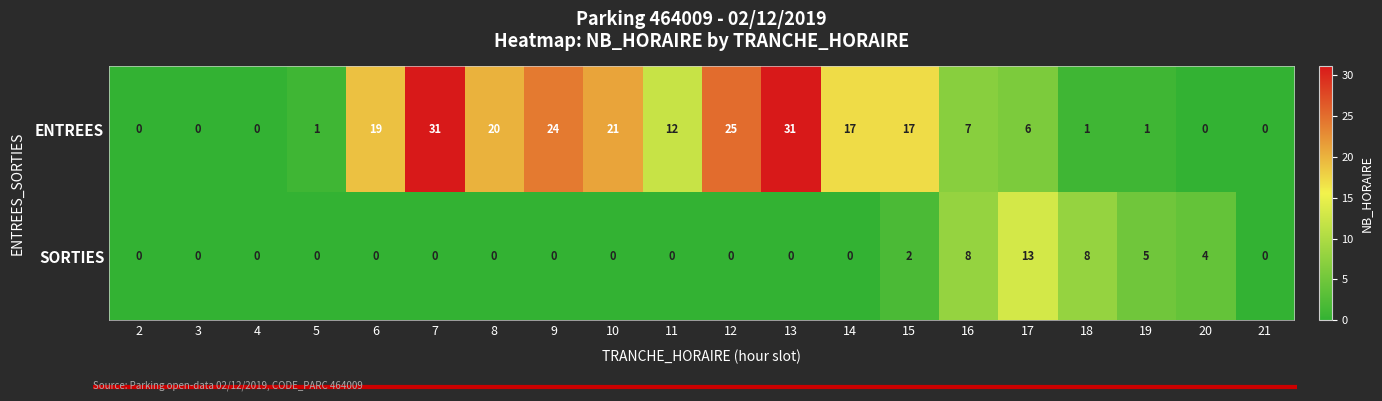

What is the difference between the maximum and second lowest values in the ENTREES series?

31